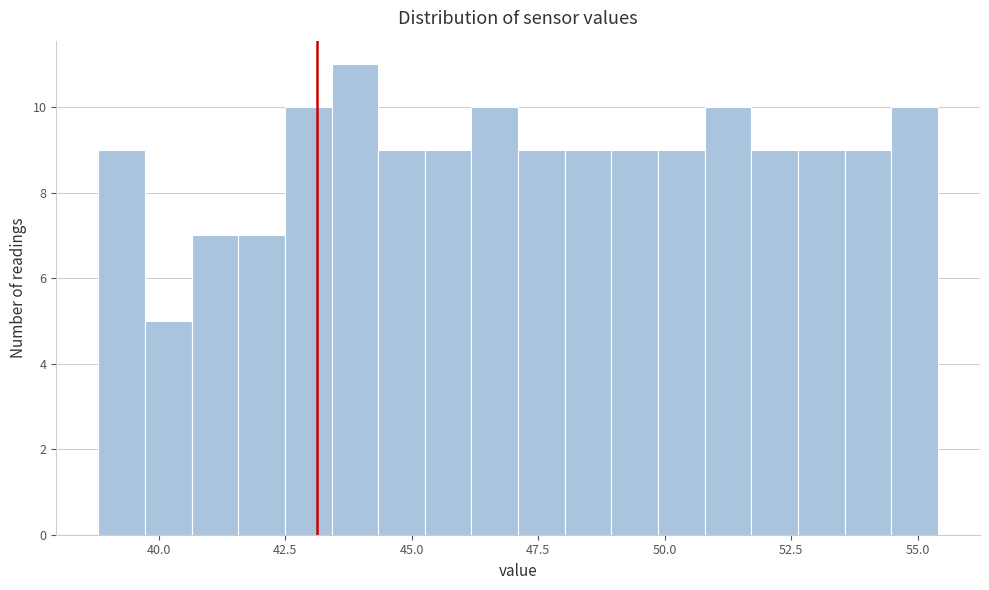

Around what value on the x-axis is the tallest bar? Give the approximate position of its centre, as read against the axis.

44.0